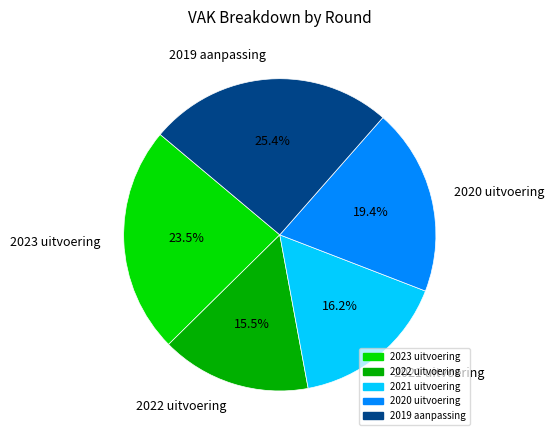

True or false: 2022 uitvoering accounts for 9% of the total.

False